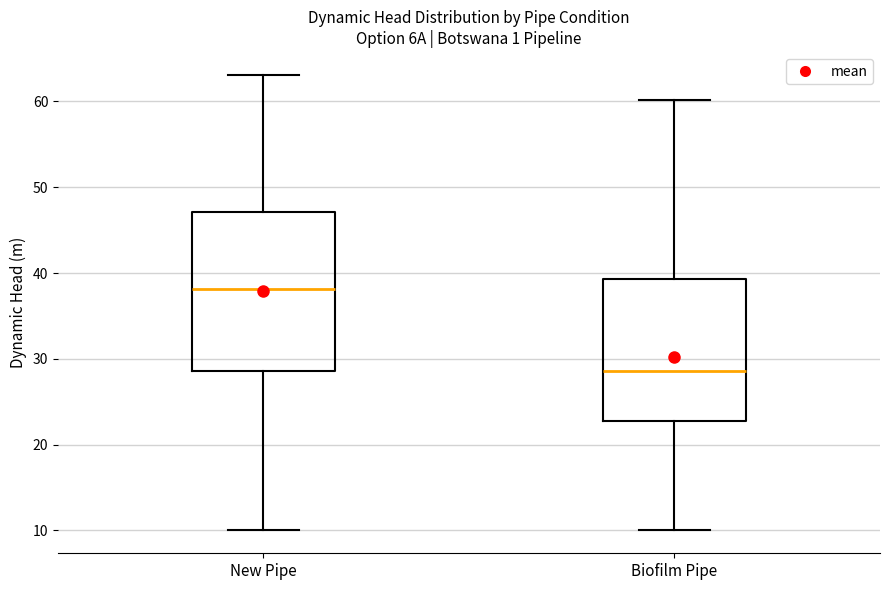

Comparing the boxes themselves (not the whiskers), which one is the tallest?

New Pipe